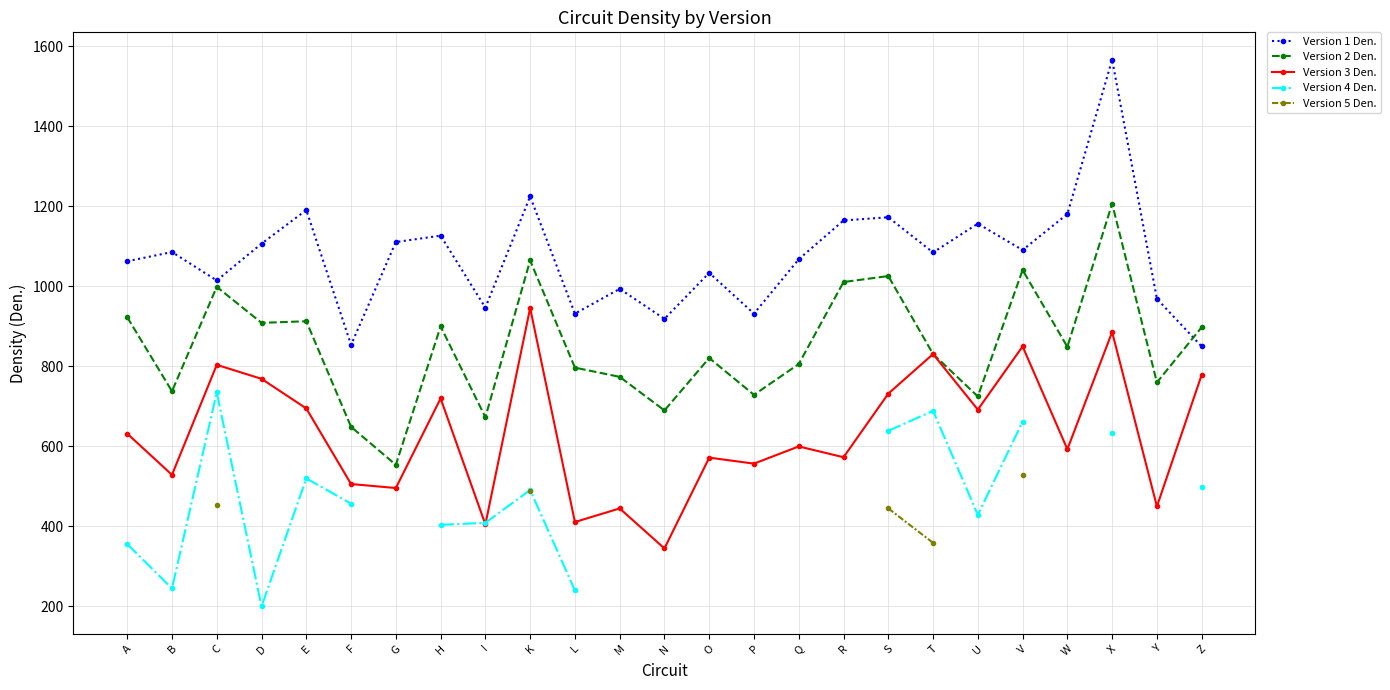

How many lines are shown in the chart?

5